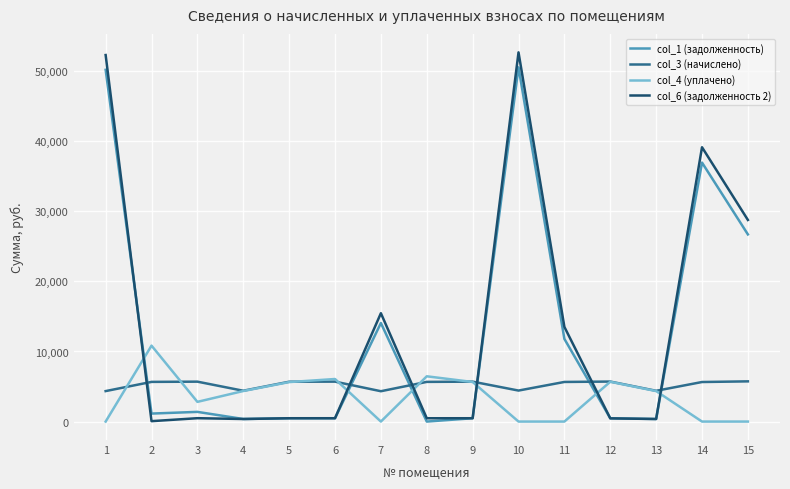

Which series has the largest range (max minus min)?

col_6 (задолженность 2)